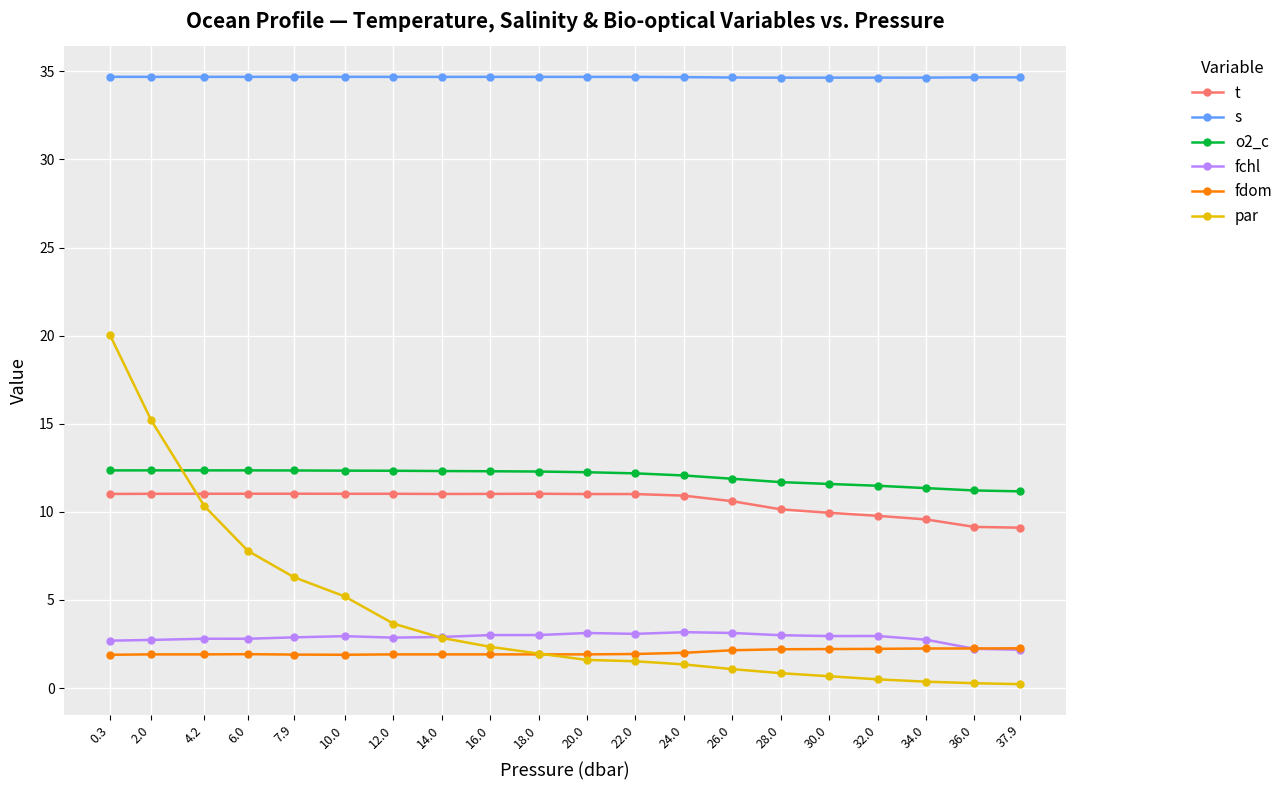

What is the greatest value displayed?

34.7